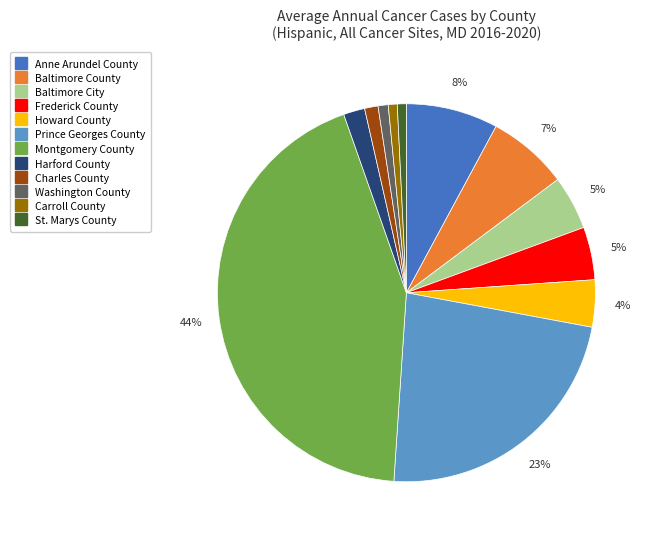

To the nearest percent, what is the average slice percentage?

8%